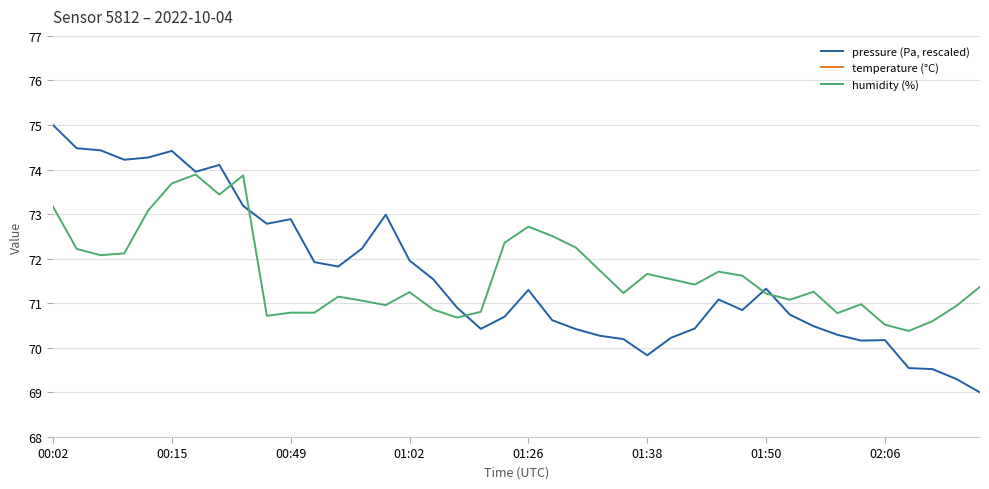

What are all the series names shown in the legend?

pressure (Pa, rescaled), temperature (°C), humidity (%)